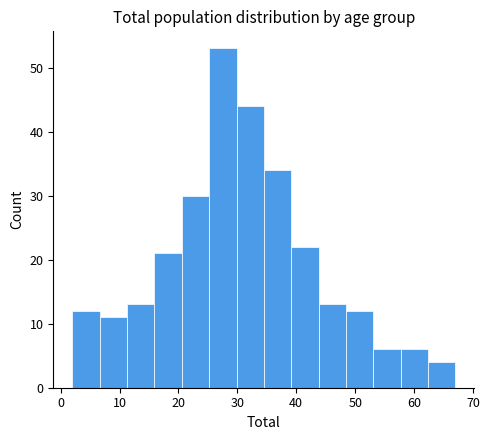

Which range on the x-axis has the tallest bar?

25 to 30